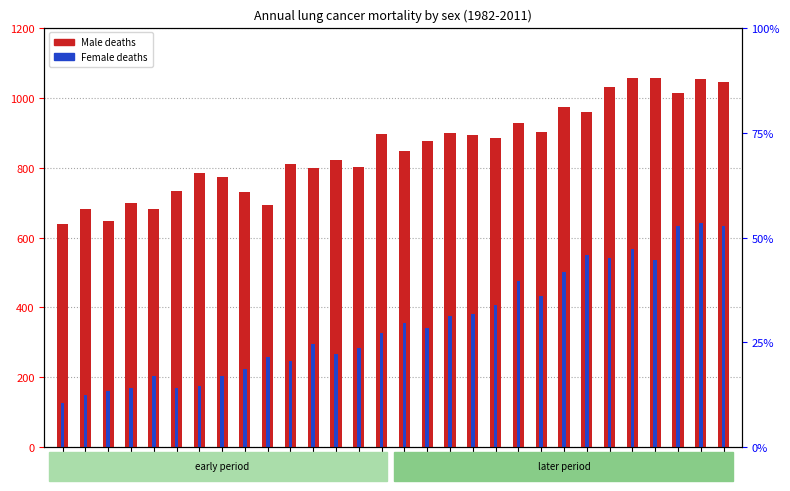

True or false: Male deaths has a value of 226 at 1984.

False